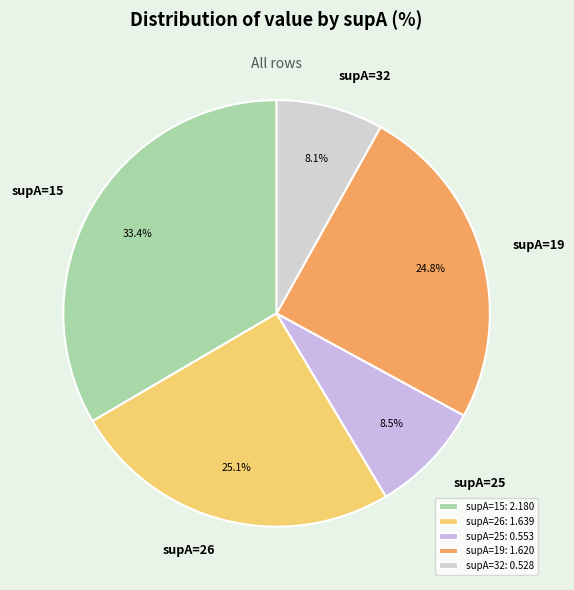

Does supA=26 represent more than half of the total?

No